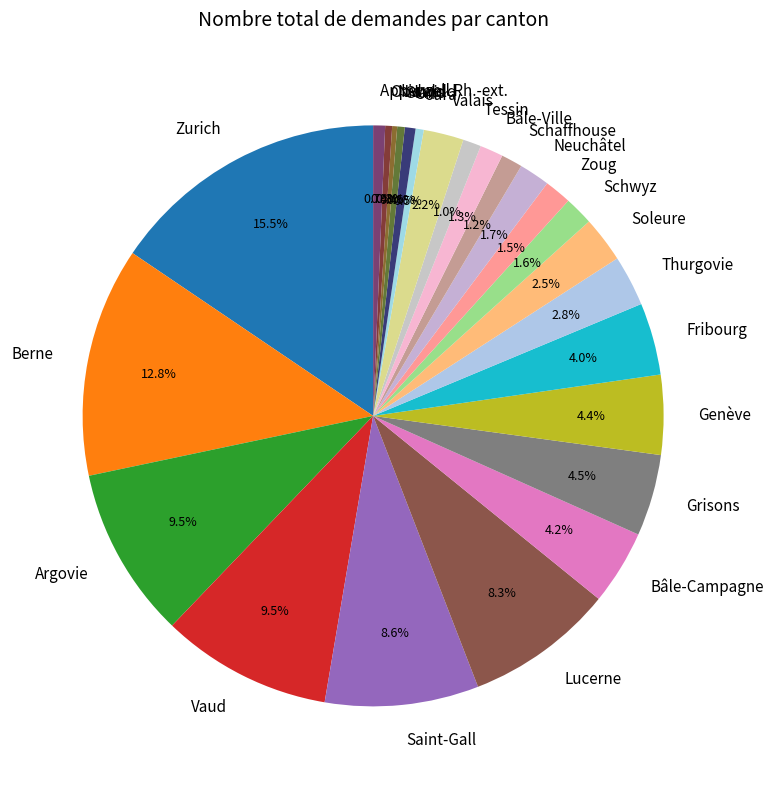

Which slice is the largest?

Zurich